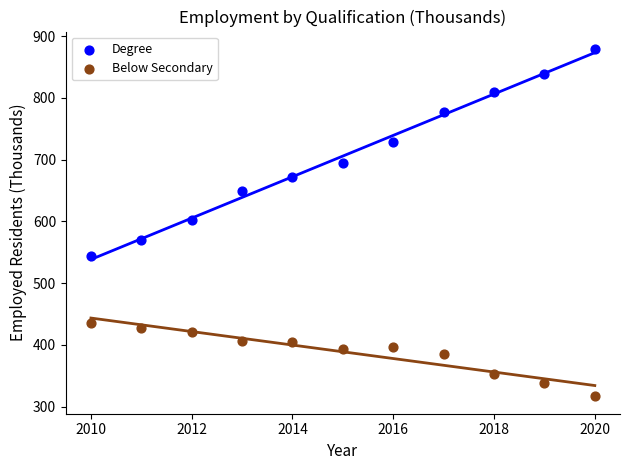

Which series has the widest spread of Y values?

Degree